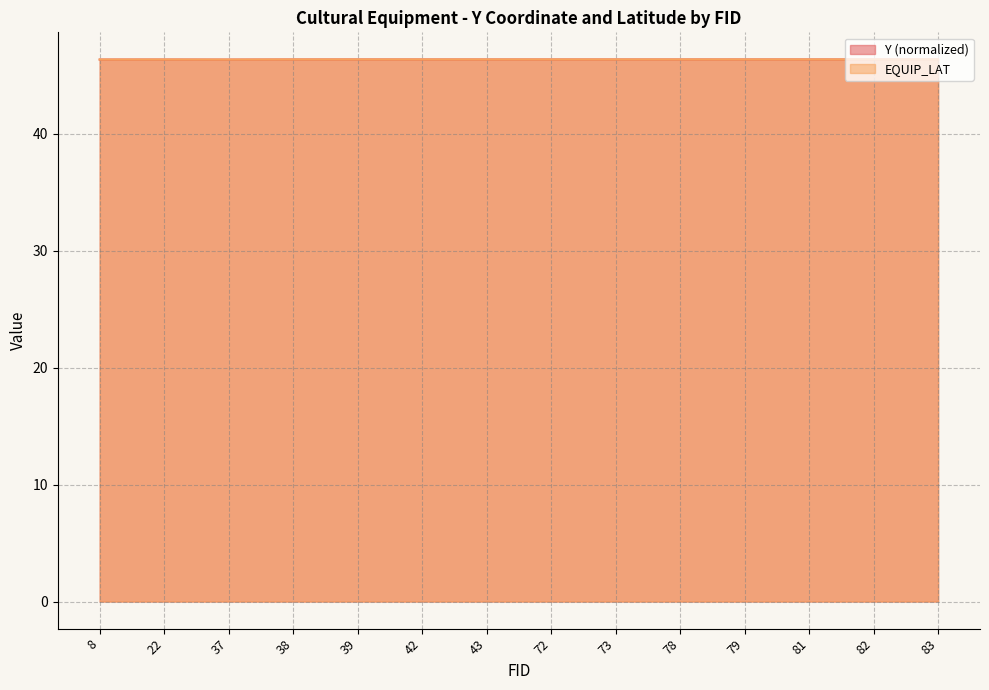

What is the greatest value displayed?

46.3